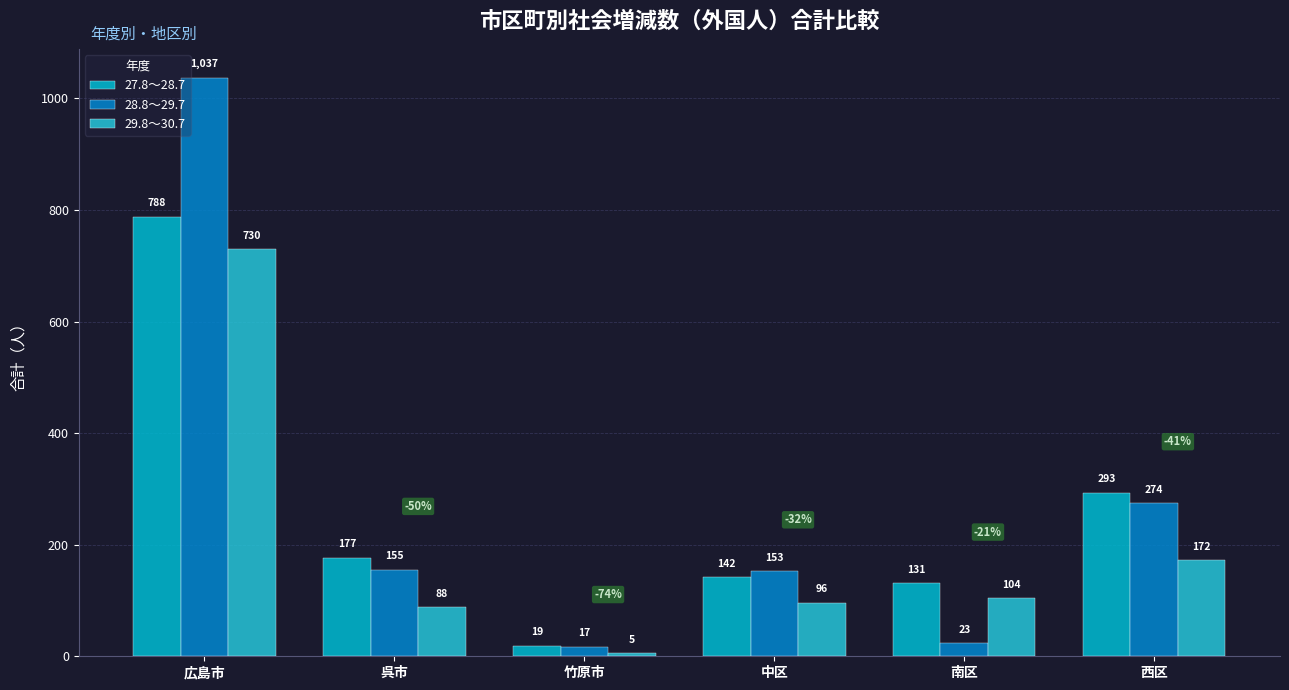

What are all the series names shown in the legend?

27.8～28.7, 28.8～29.7, 29.8～30.7